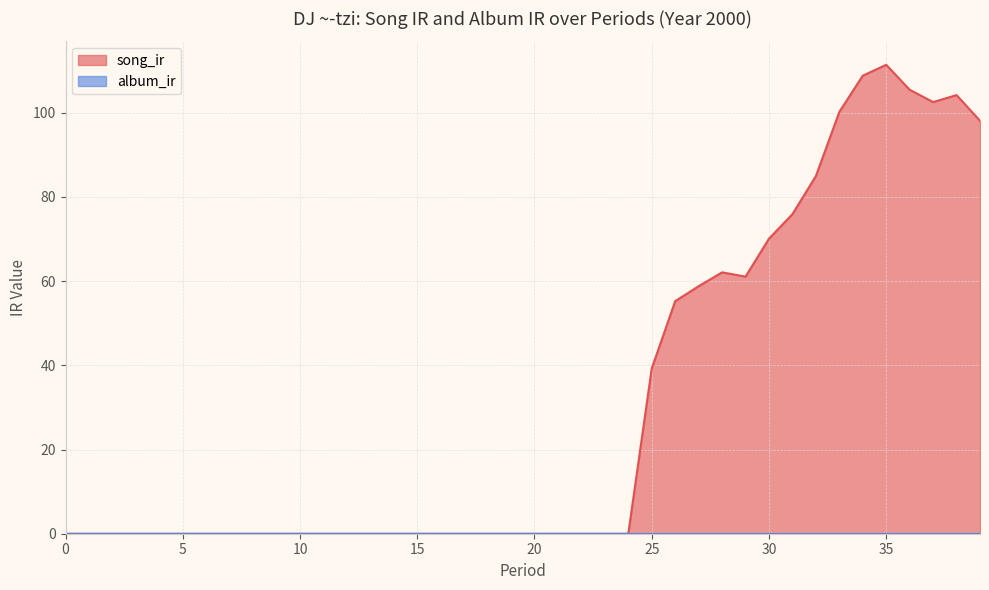

At which category does the chart reach its peak across all series?

35